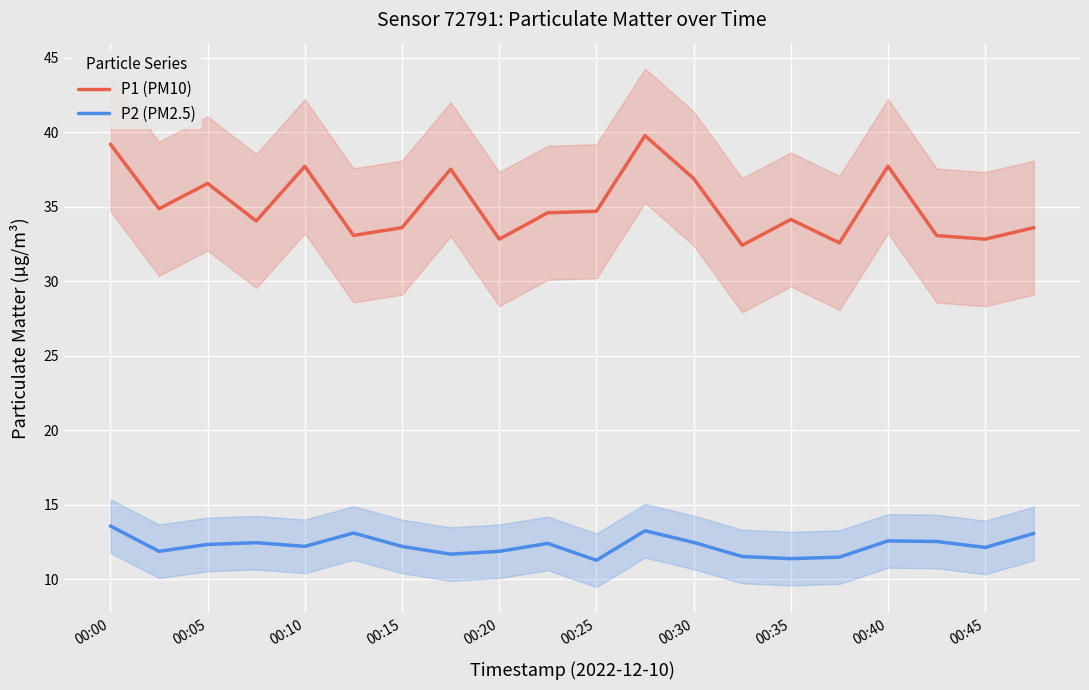

The value of P1 (PM10) at 00:00 is 18.2. True or false?

False